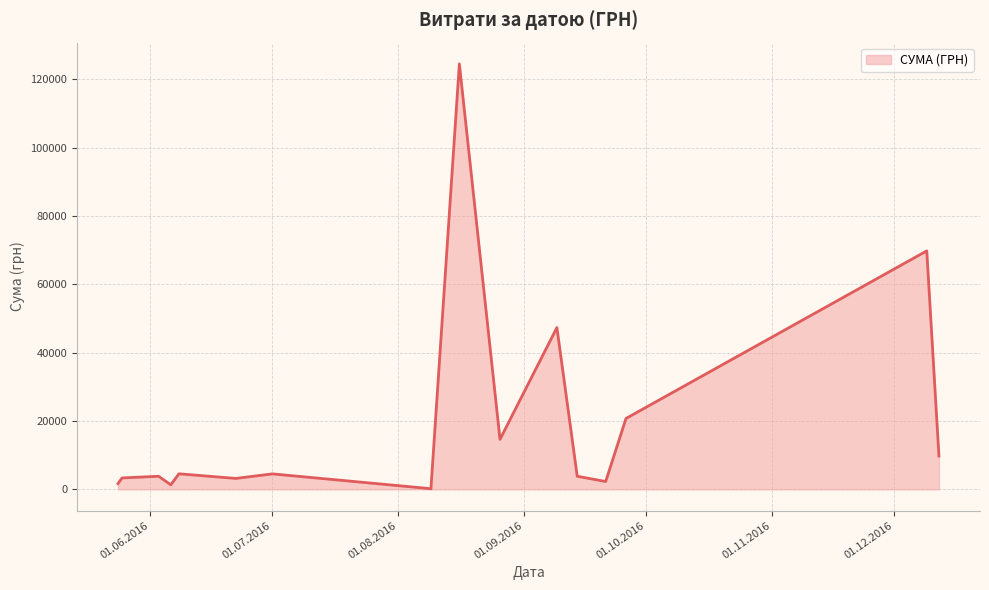

What is the difference between the maximum and minimum values?

124399.0